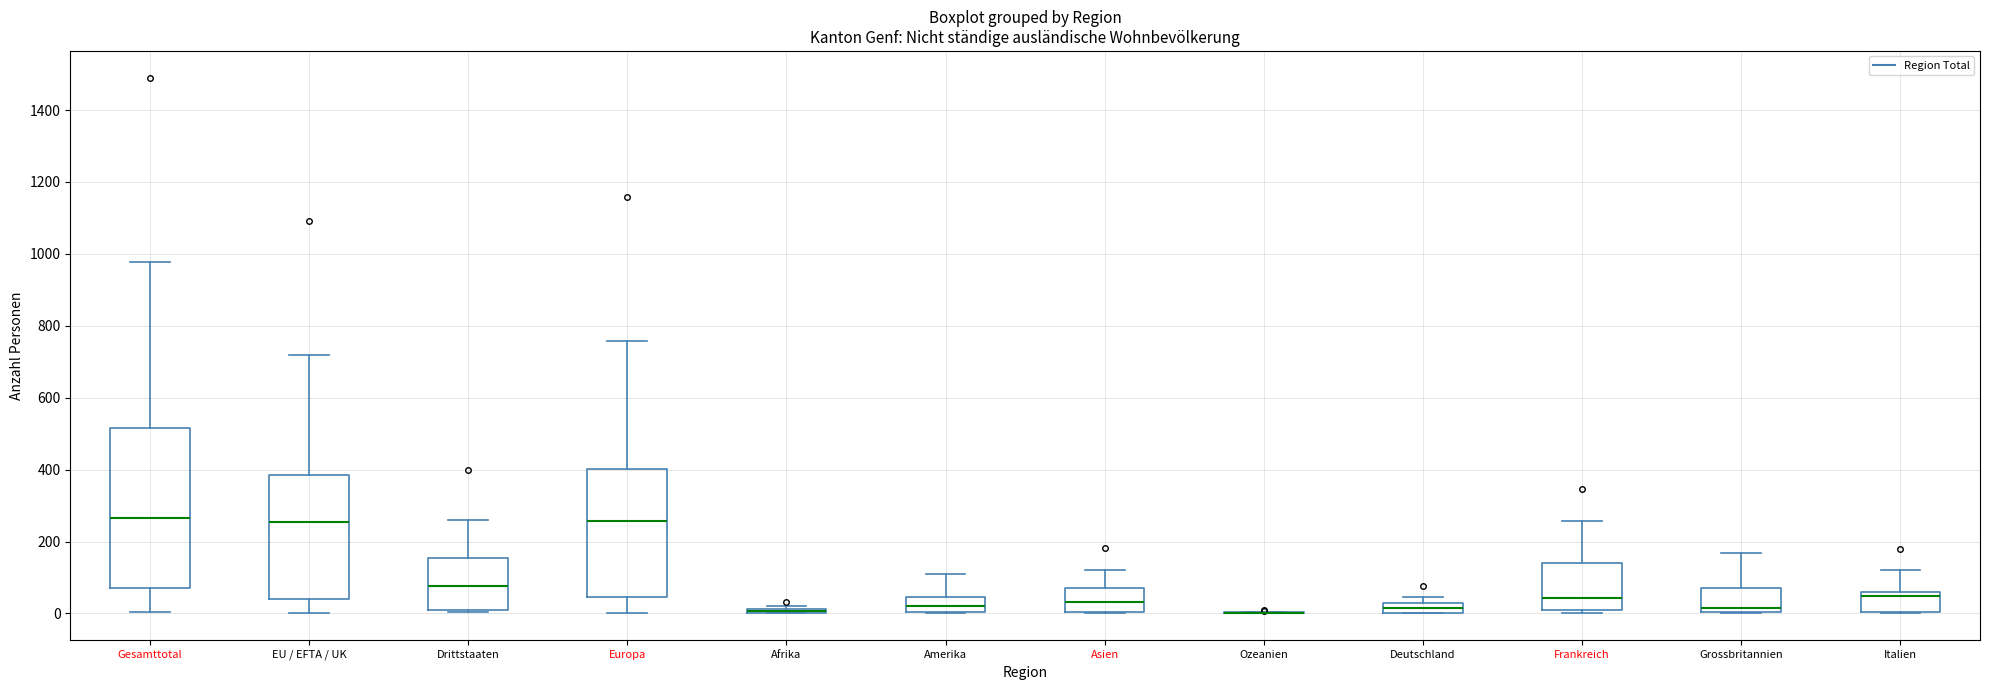

Where does the lower whisker of the box for Europa end on the y-axis? The values are not printed on the chart, so give them approximately, as read against the axis.

0